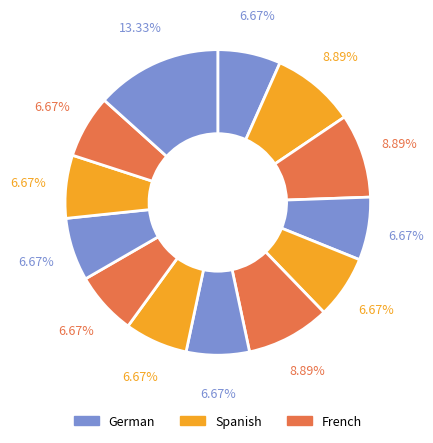

How many segments does this pie chart have?

13